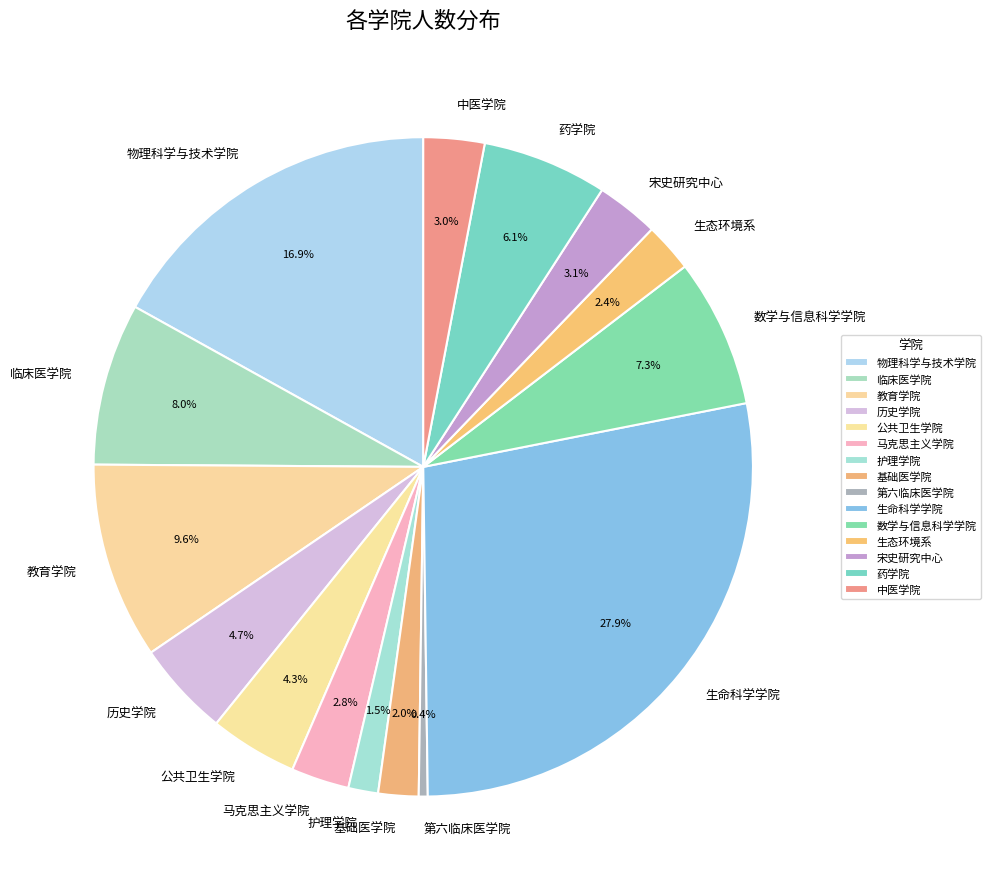

Count the number of slices in the pie.

15